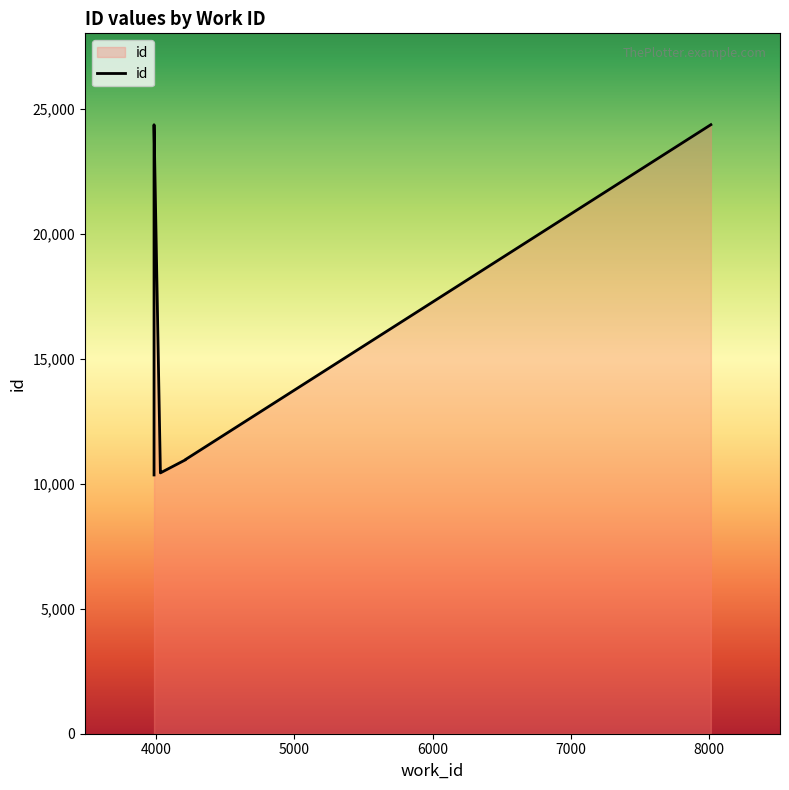

True or false: there are more than 2 points higher than both neighbors.

False